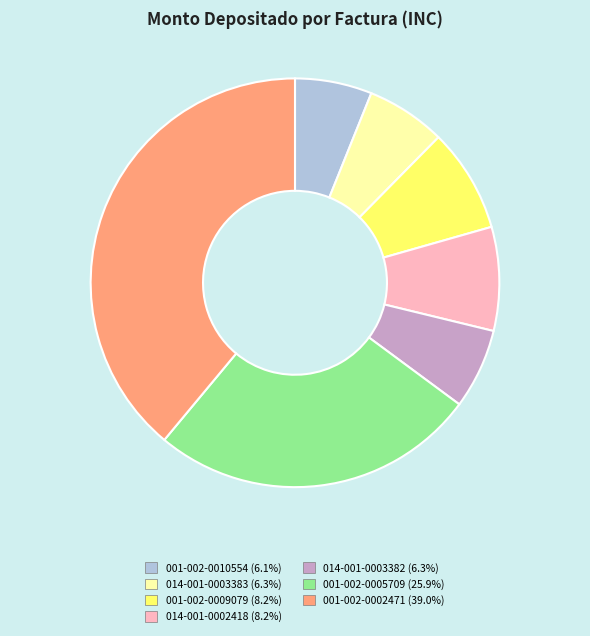

Is the sum of 014-001-0002418 (8.2%) and 001-002-0002471 (39.0%) greater than half?

No